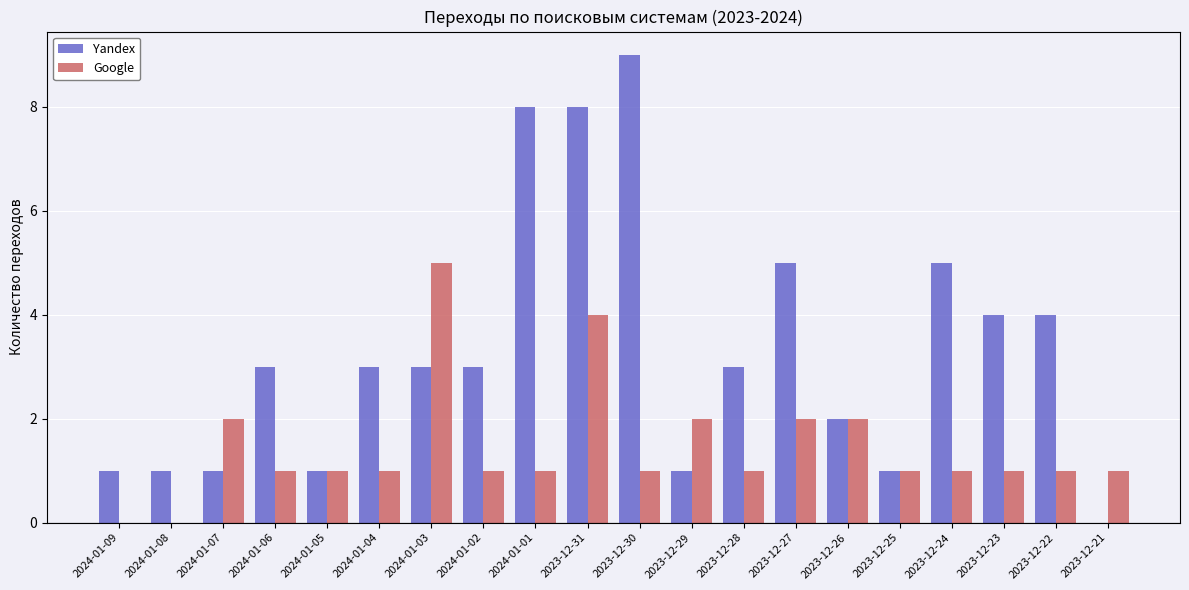

What is the difference between the Yandex values at 2023-12-23 and 2024-01-09?

3